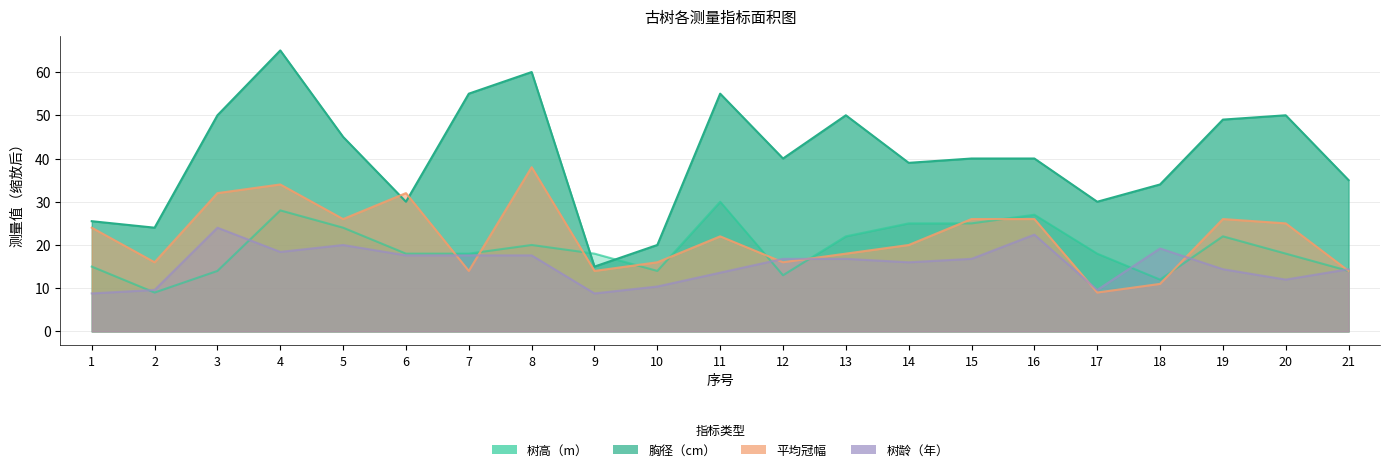

Which series has the widest spread of values?

胸径（cm）